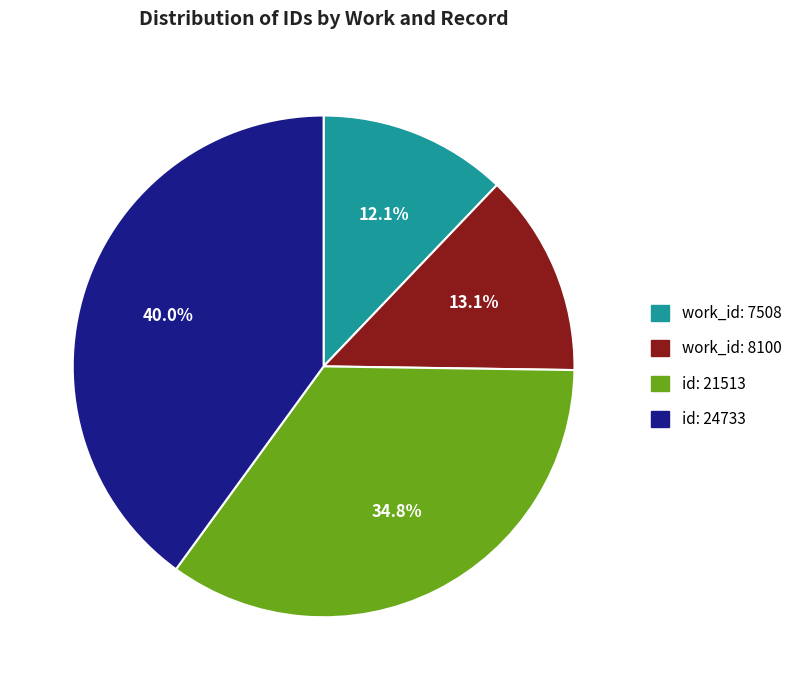

How many slices are in this pie chart?

4